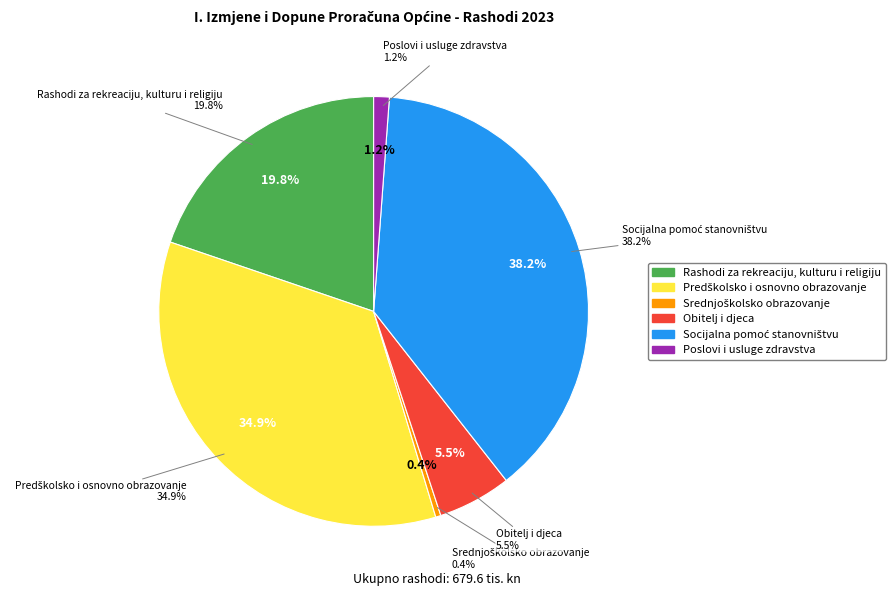

Which slice is the smallest?

Srednjoškolsko obrazovanje